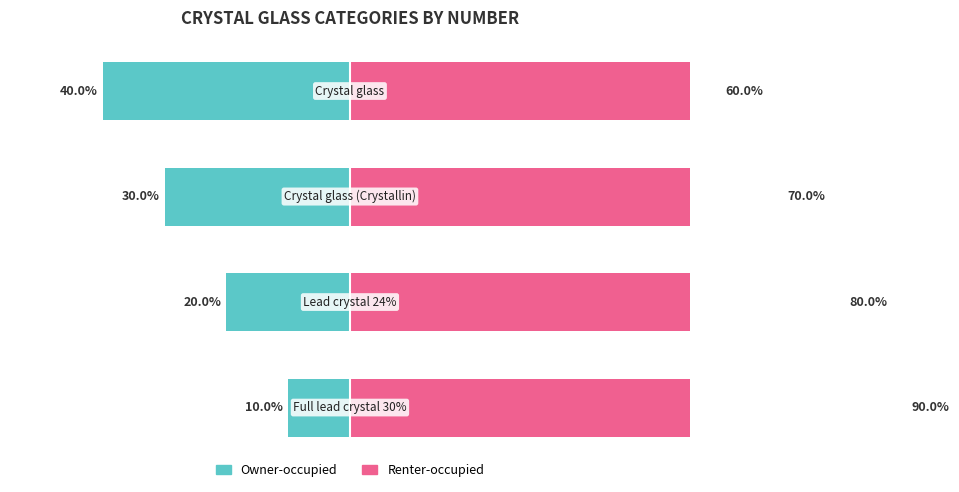

What is the spread (max minus min) of values at 0?

100